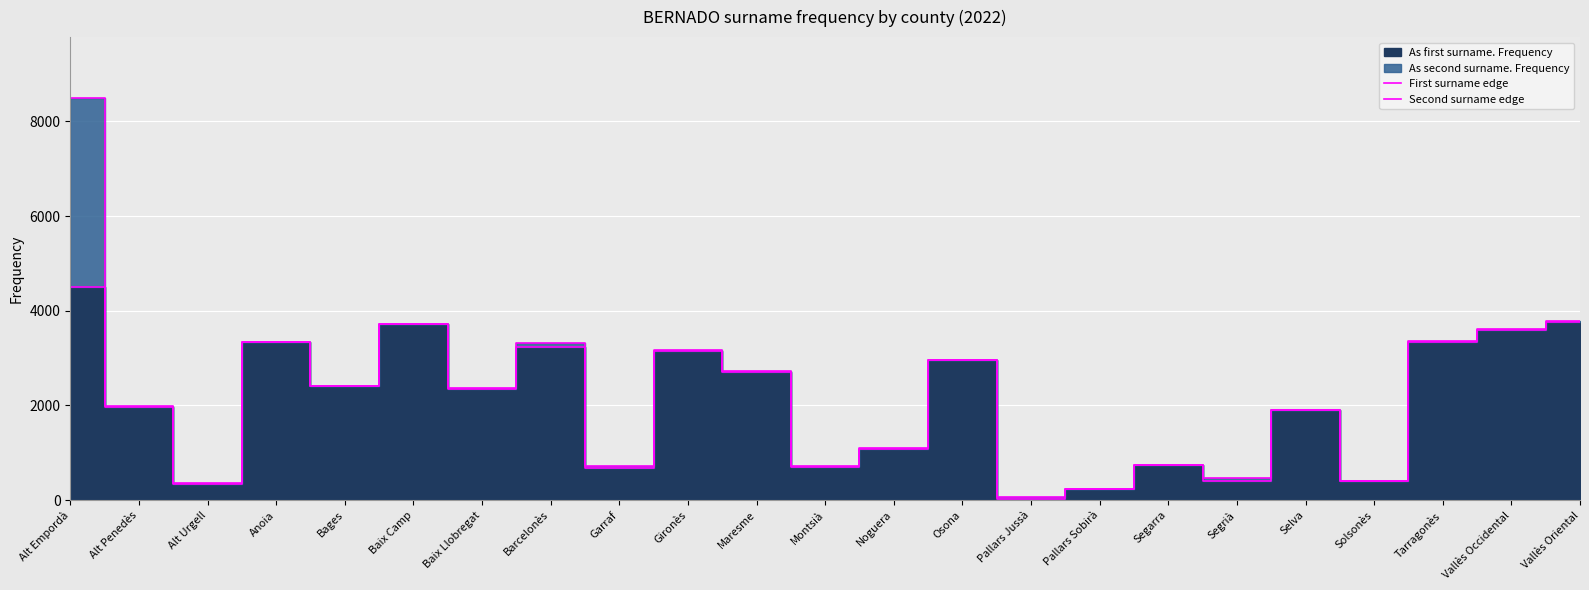

Rank the series by their average value, from highest to lowest.

Second surname edge, First surname edge